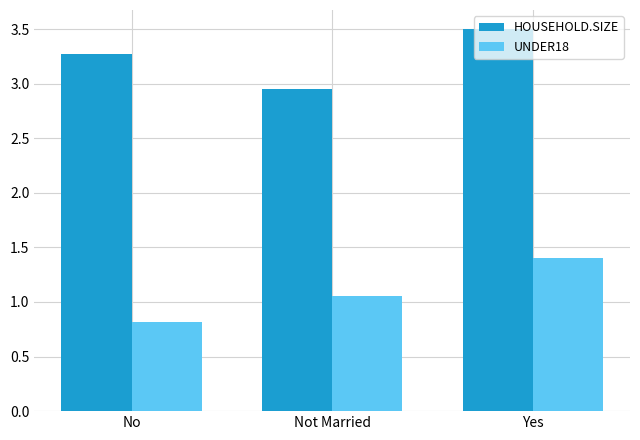

What is the label of the 1st bar from the left?

No